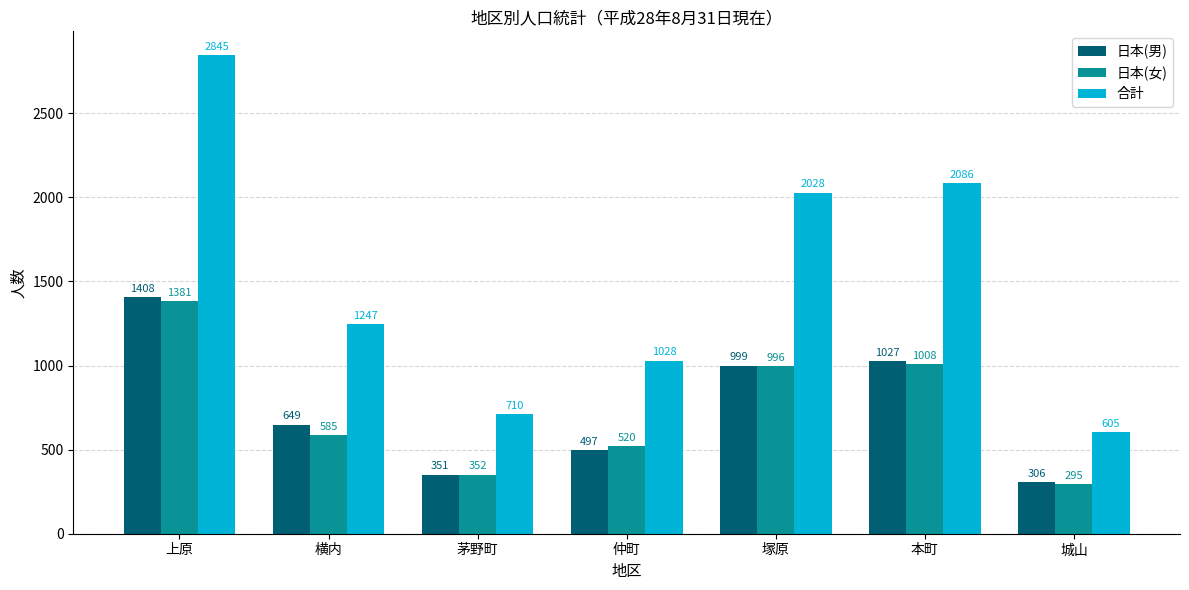

Reading left to right, list all the values displayed in this chart.

日本(男): 上原=1408	横内=649	茅野町=351	仲町=497	塚原=999	本町=1027	城山=306
日本(女): 上原=1381	横内=585	茅野町=352	仲町=520	塚原=996	本町=1008	城山=295
合計: 上原=2845	横内=1247	茅野町=710	仲町=1028	塚原=2028	本町=2086	城山=605